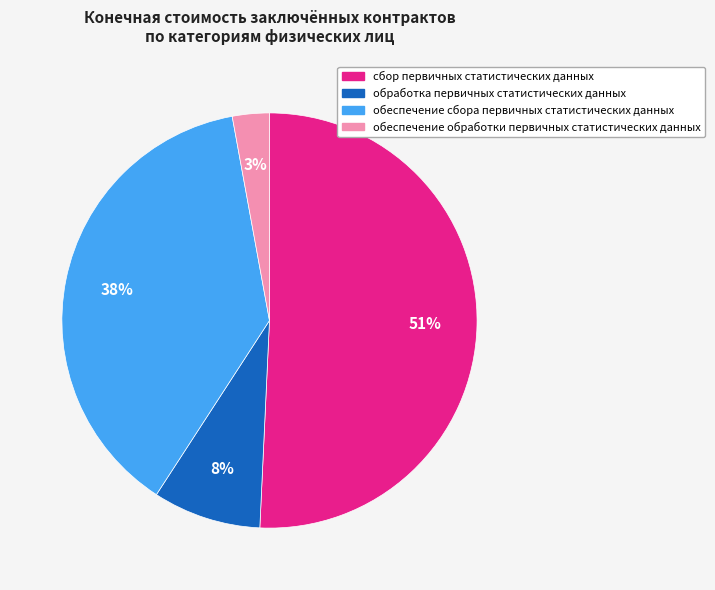

The обработка первичных статистических данных slice represents 8% of the pie. True or false?

True